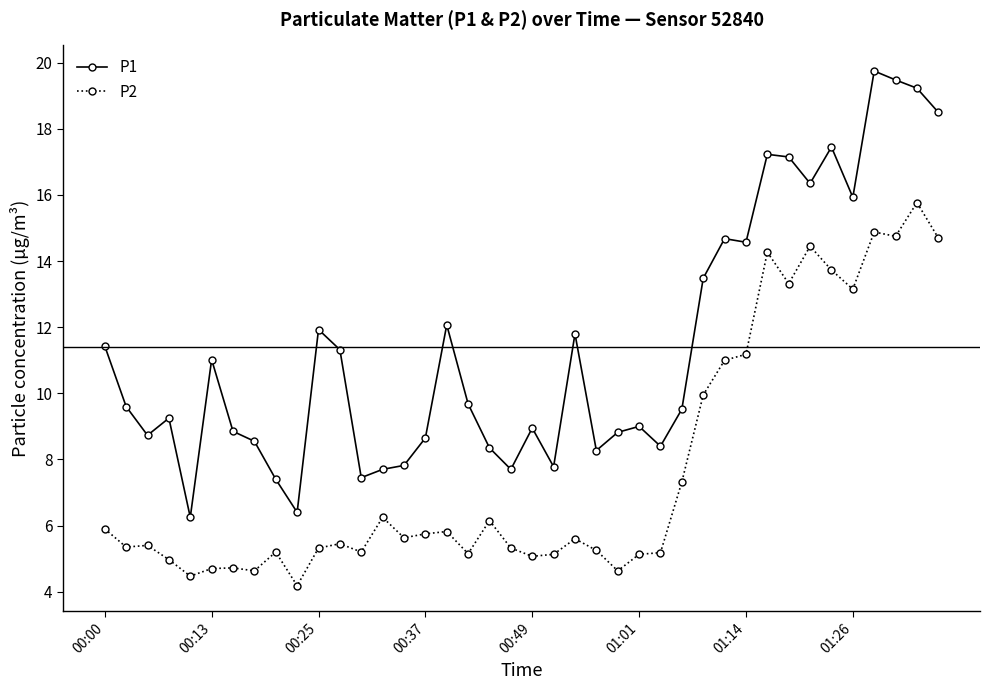

True or false: P2 has more than 0 points higher than both neighbors.

True